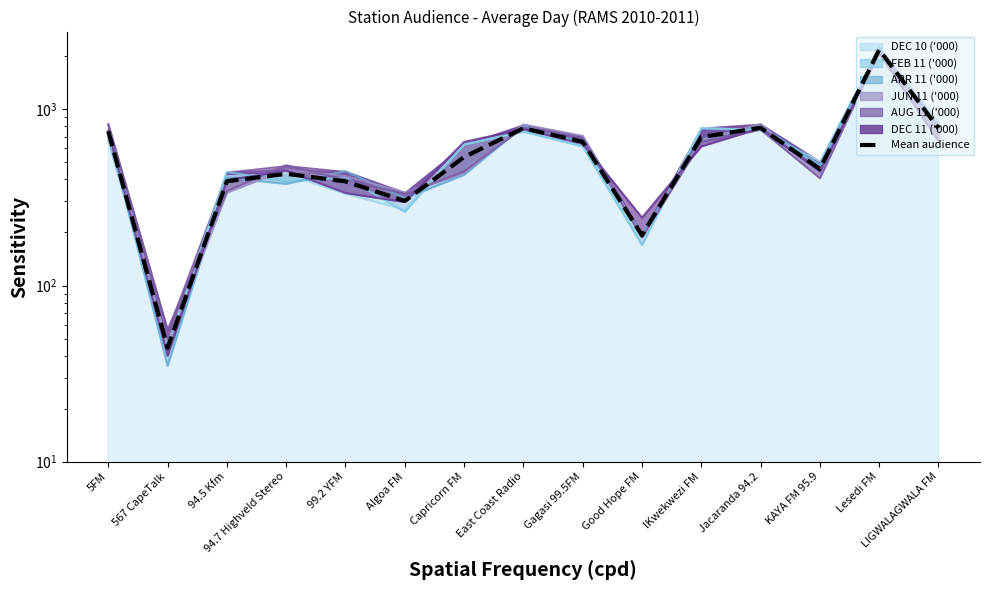

How many interior local valleys (lower than both neighbors) does the data have?

4